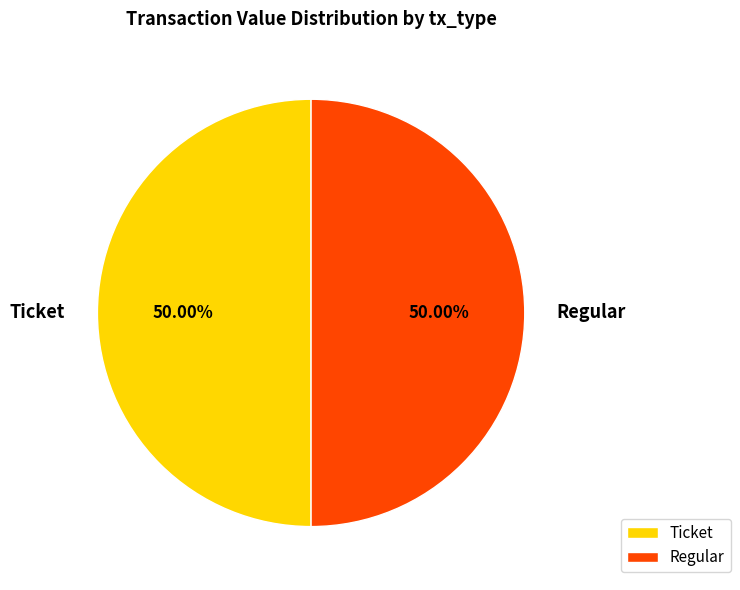

Do Ticket and Regular together represent more than half of the pie?

Yes